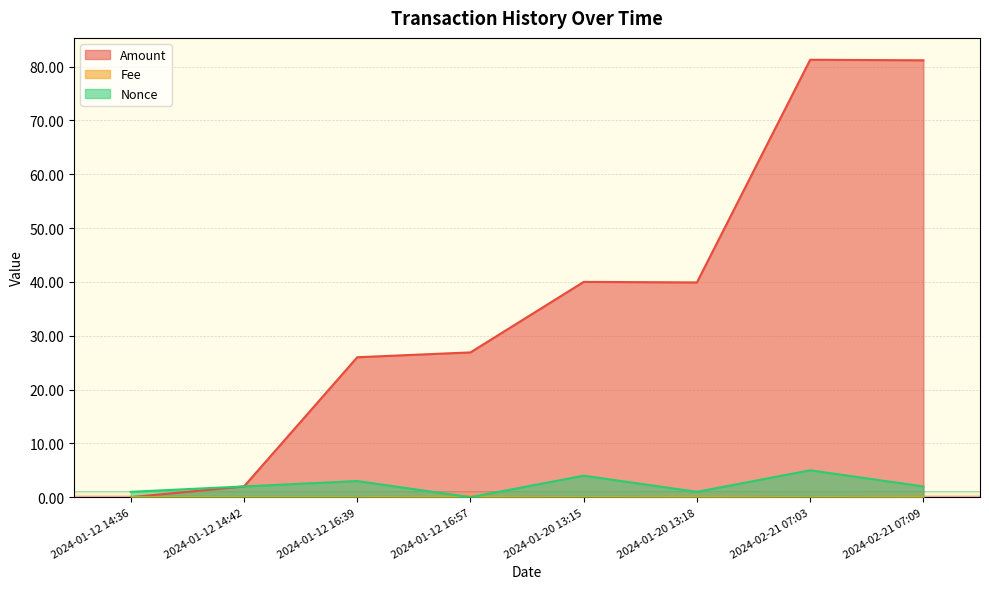

What is the highest value of the Fee series?

0.1